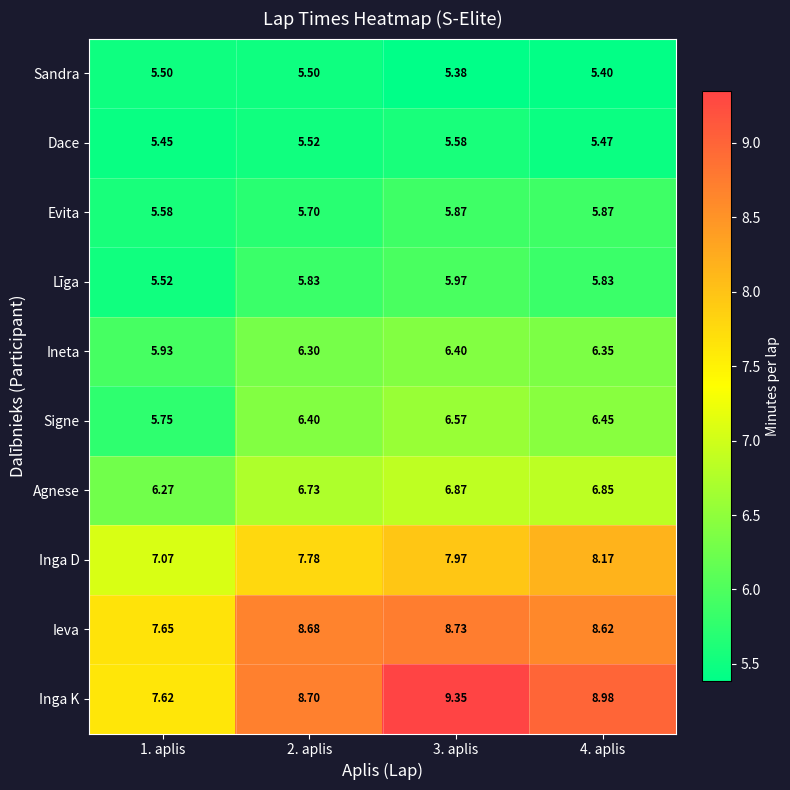

Which series changed the most between 2. aplis and 3. aplis?

Inga K